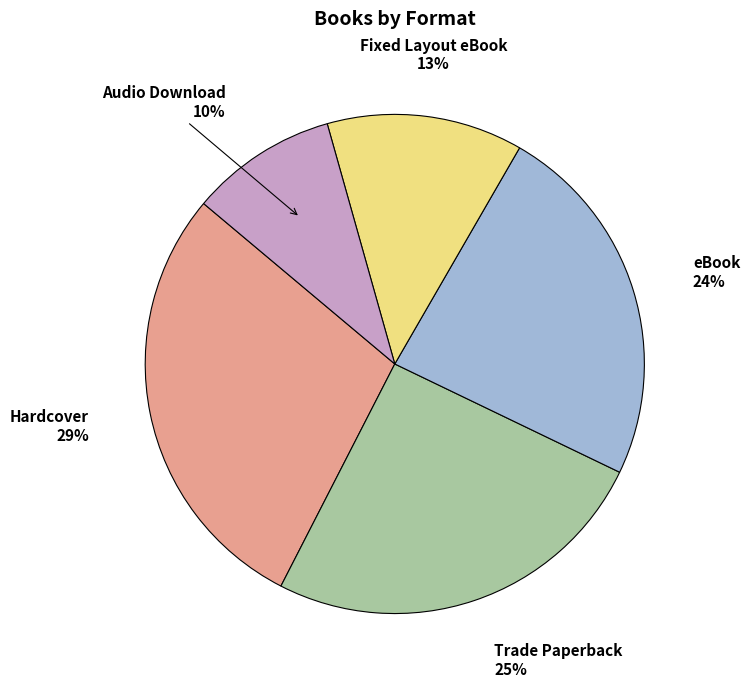

Rank the categories by value from lowest to highest.

Audio Download, Fixed Layout eBook, eBook, Trade Paperback, Hardcover